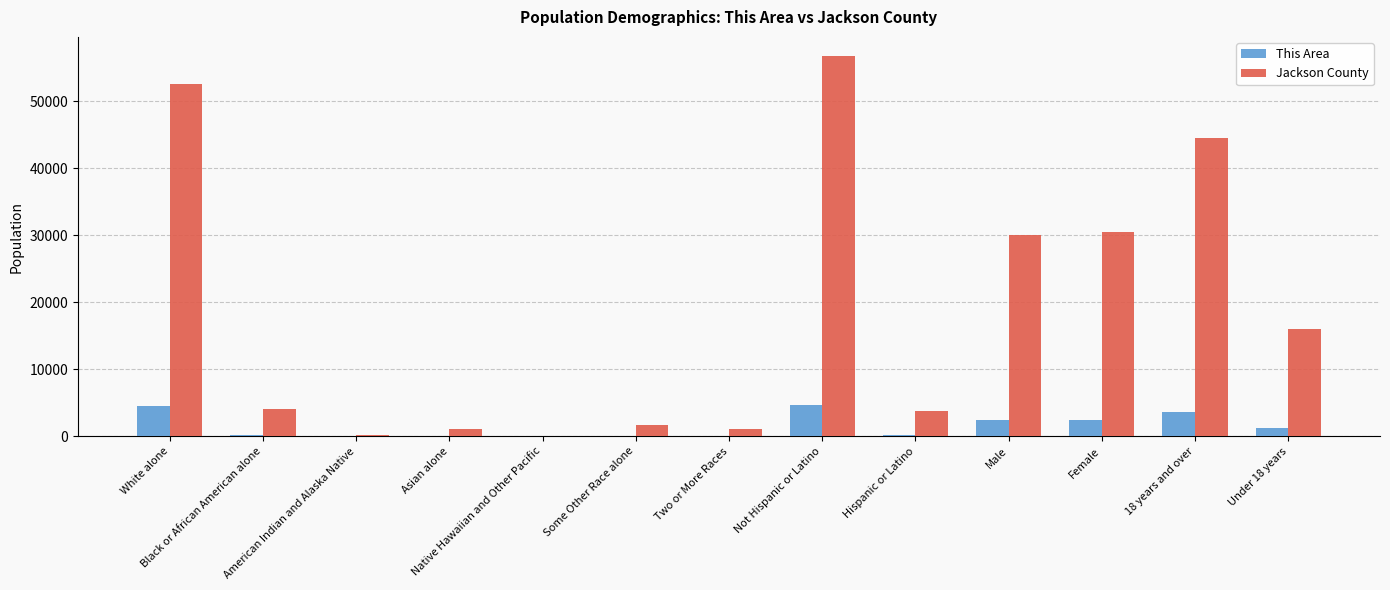

What is the sum of the Jackson County values at Not Hispanic or Latino and Asian alone?

57782